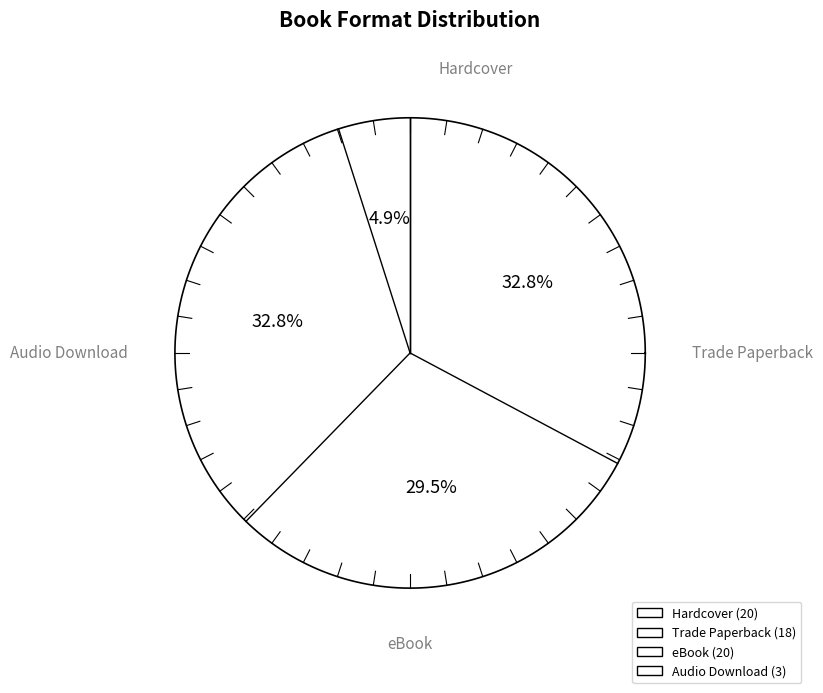

True or false: Trade Paperback accounts for 42% of the total.

False